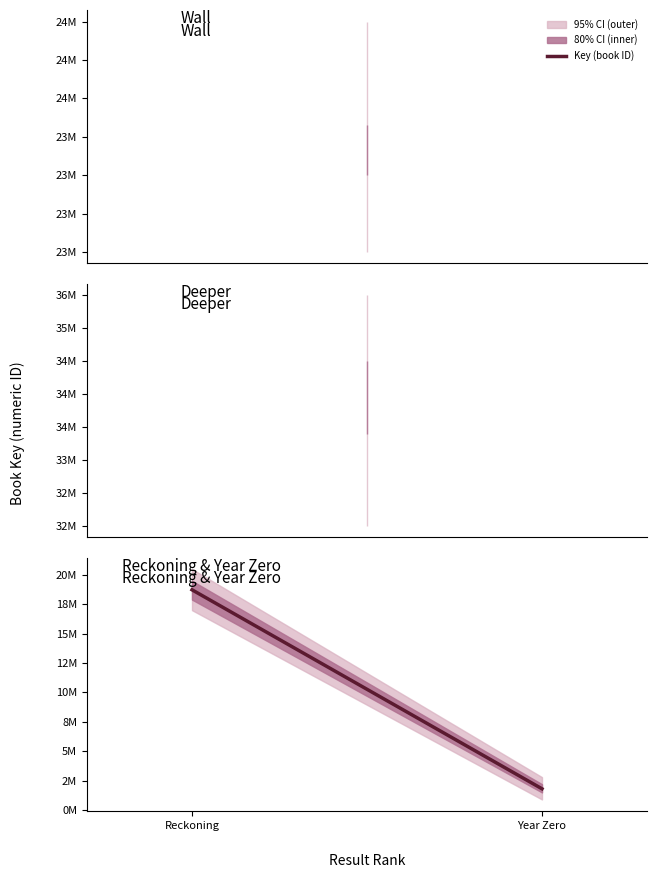

The chart shows a value of 1808595 at Year Zero. True or false?

True